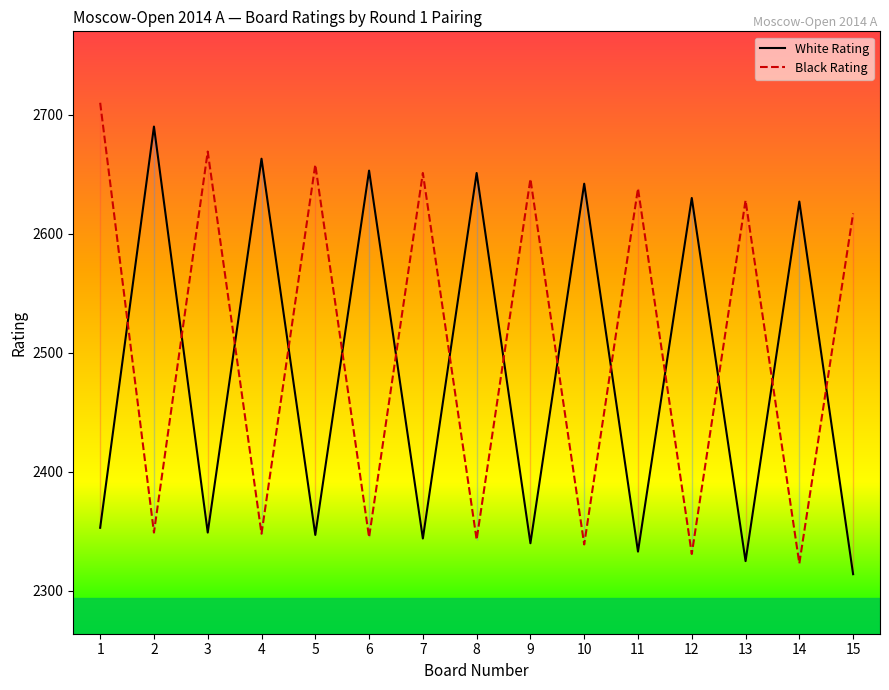

Reading left to right, list all the values displayed in this chart.

White Rating: 1=2353	2=2690	3=2349	4=2663	5=2347	6=2653	7=2344	8=2651	9=2340	10=2642	11=2333	12=2630	13=2325	14=2627	15=2314
Black Rating: 1=2710	2=2349	3=2669	4=2348	5=2658	6=2345	7=2651	8=2343	9=2646	10=2339	11=2638	12=2331	13=2628	14=2323	15=2617